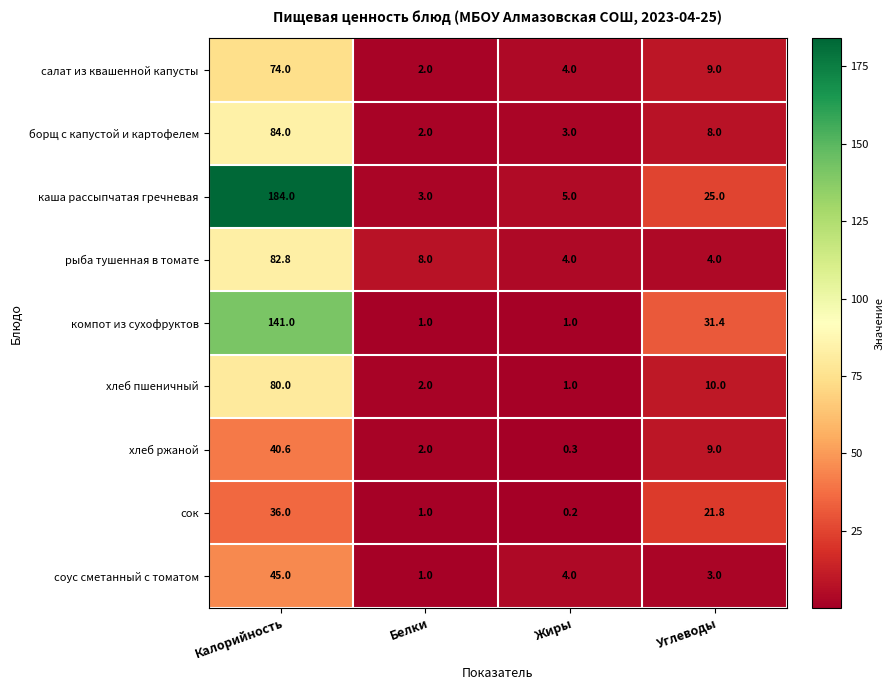

The рыба тушенная в томате series shows 5.9 at Углеводы. True or false?

False